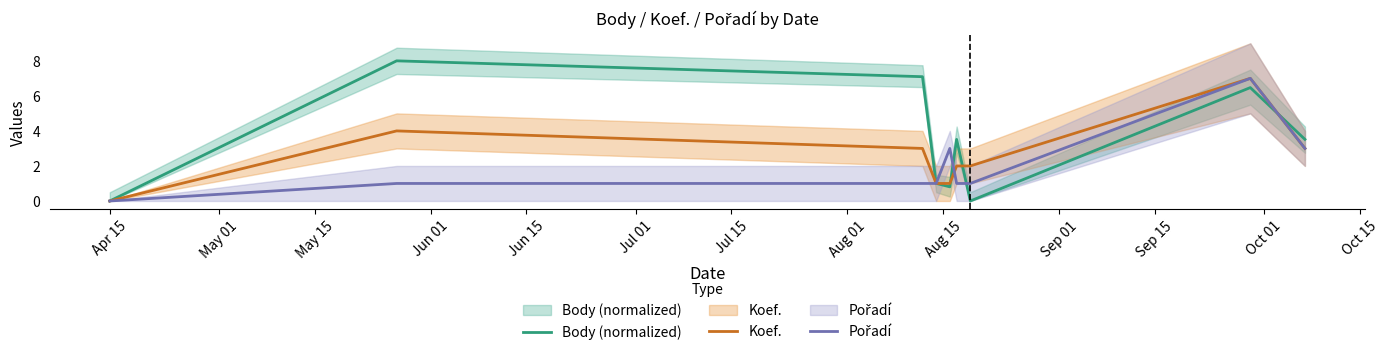

Which series changed the most between Jun 01 and Jul 01?

Body (normalized)